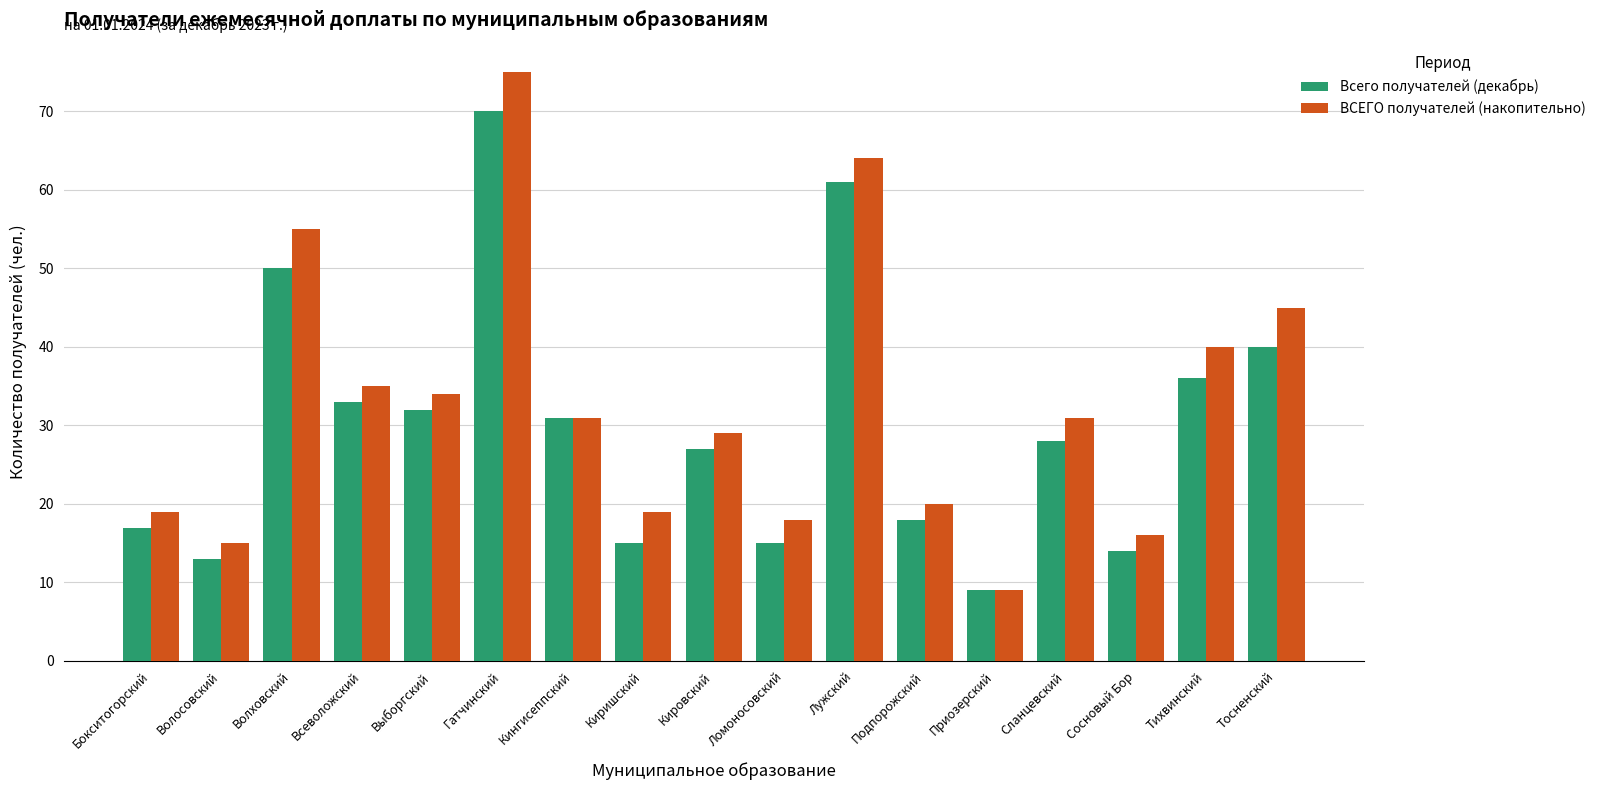

Are the bars horizontal?

No